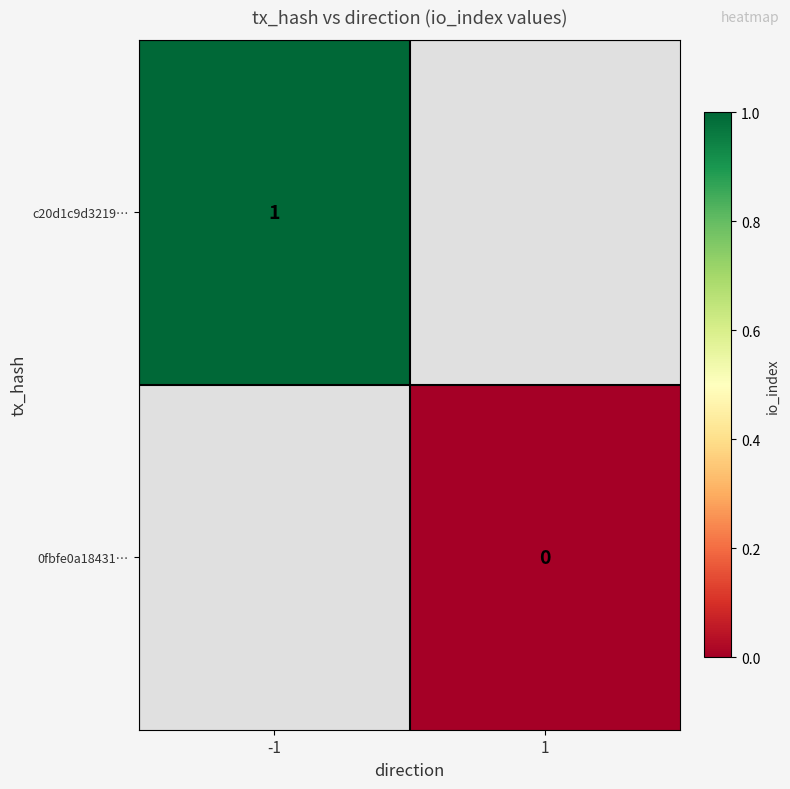

The c20d1c9d3219… series shows 1 at -1. True or false?

True